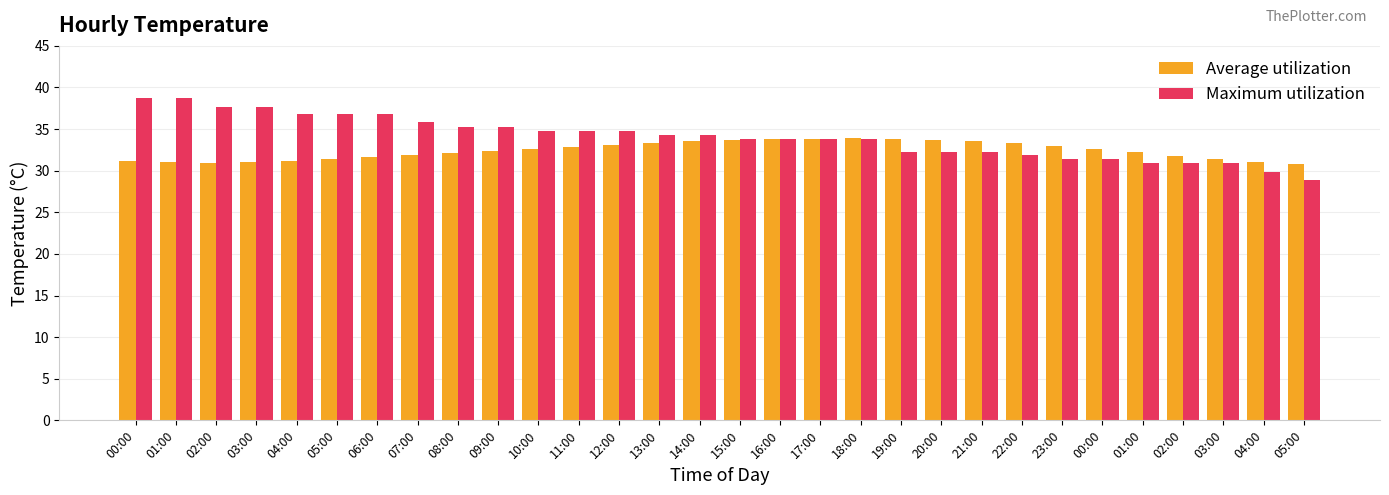

The value of Average utilization at 09:00 is 45.5. True or false?

False